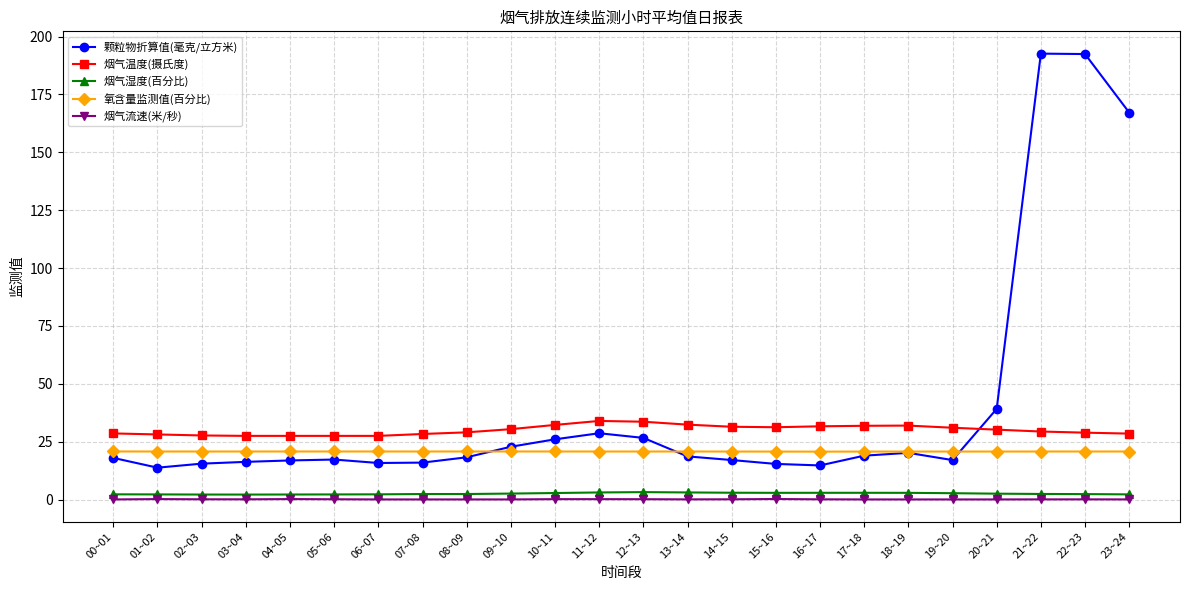

Is the value of 氧含量监测值(百分比) at 12~13 greater than the value of 烟气流速(米/秒) at 06~07?

Yes